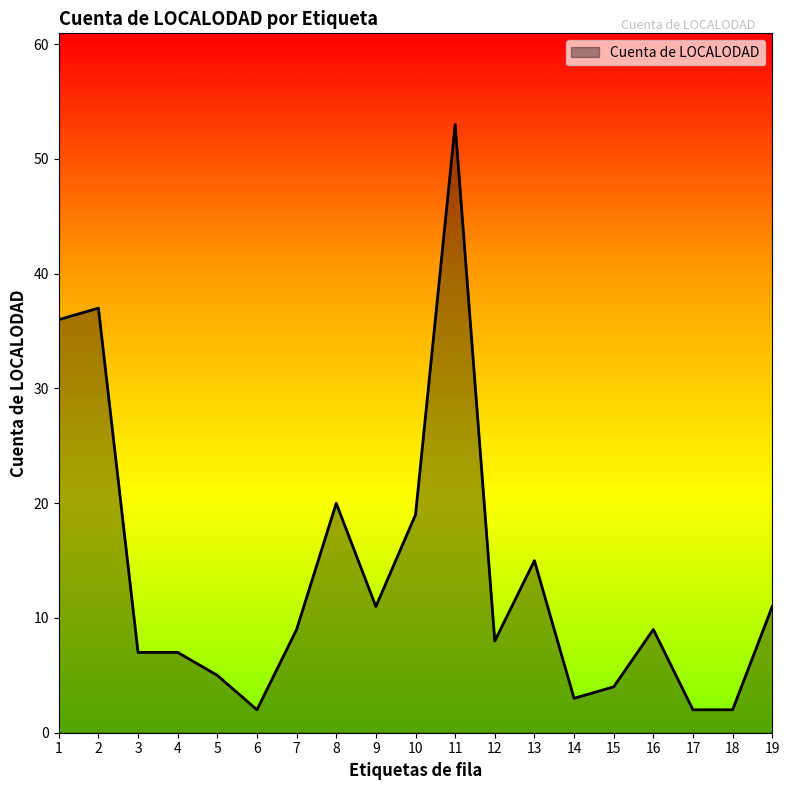

At which category does the chart reach its peak across all series?

11